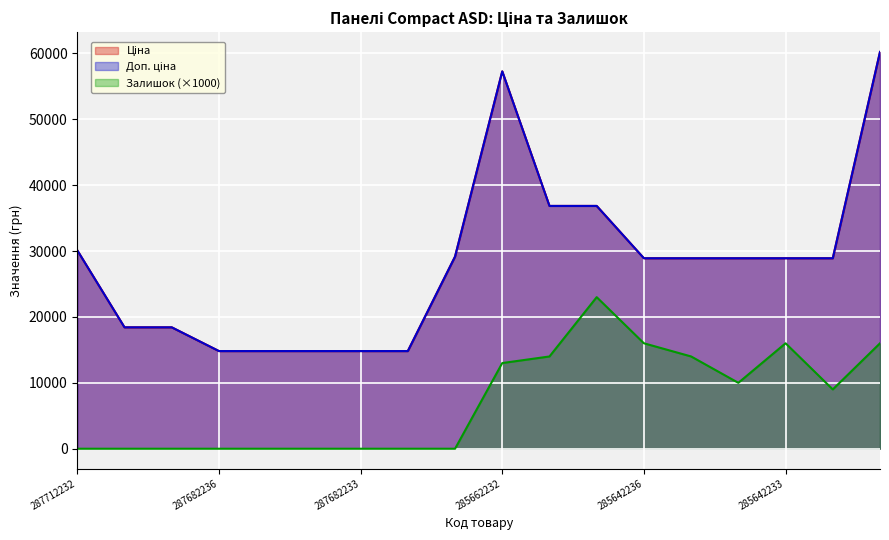

True or false: Доп. ціна and Залишок intersect in this chart.

False